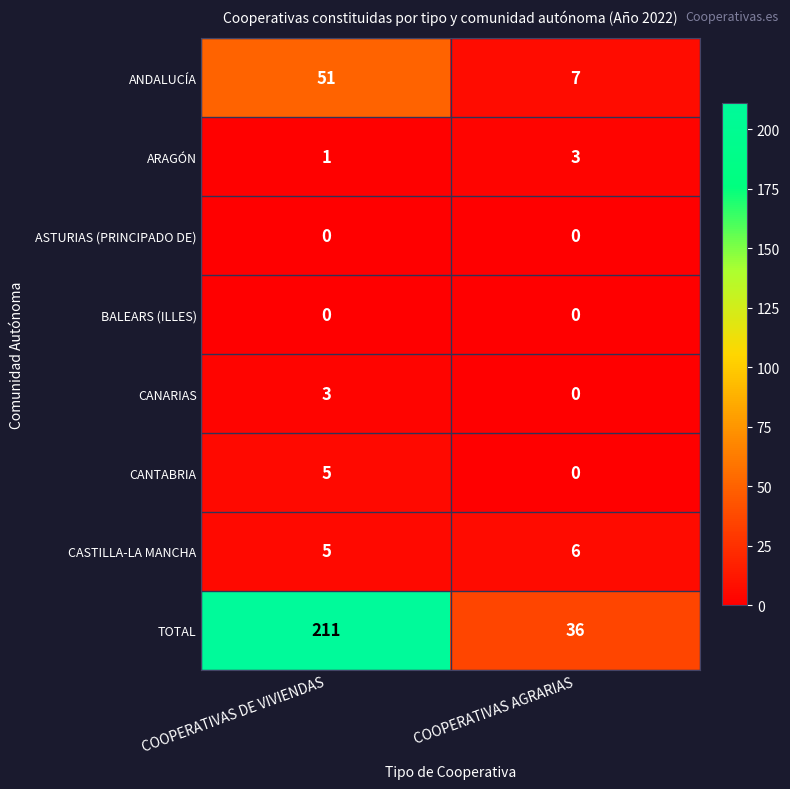

How many data points does each series have?

2